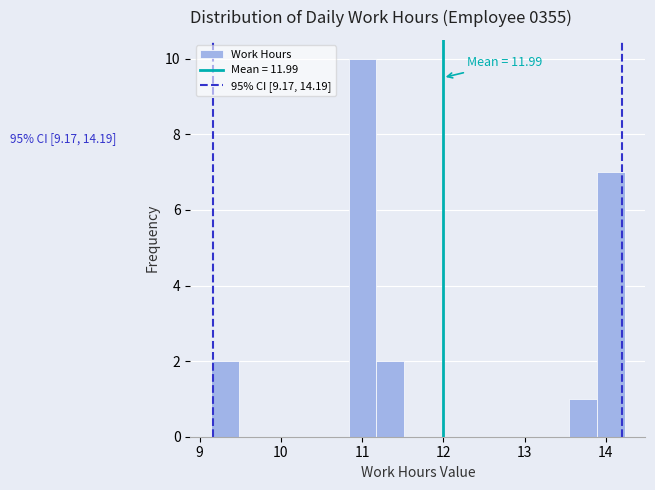

Read against the x-axis, roughly where is the centre of the tallest bar?

11.0